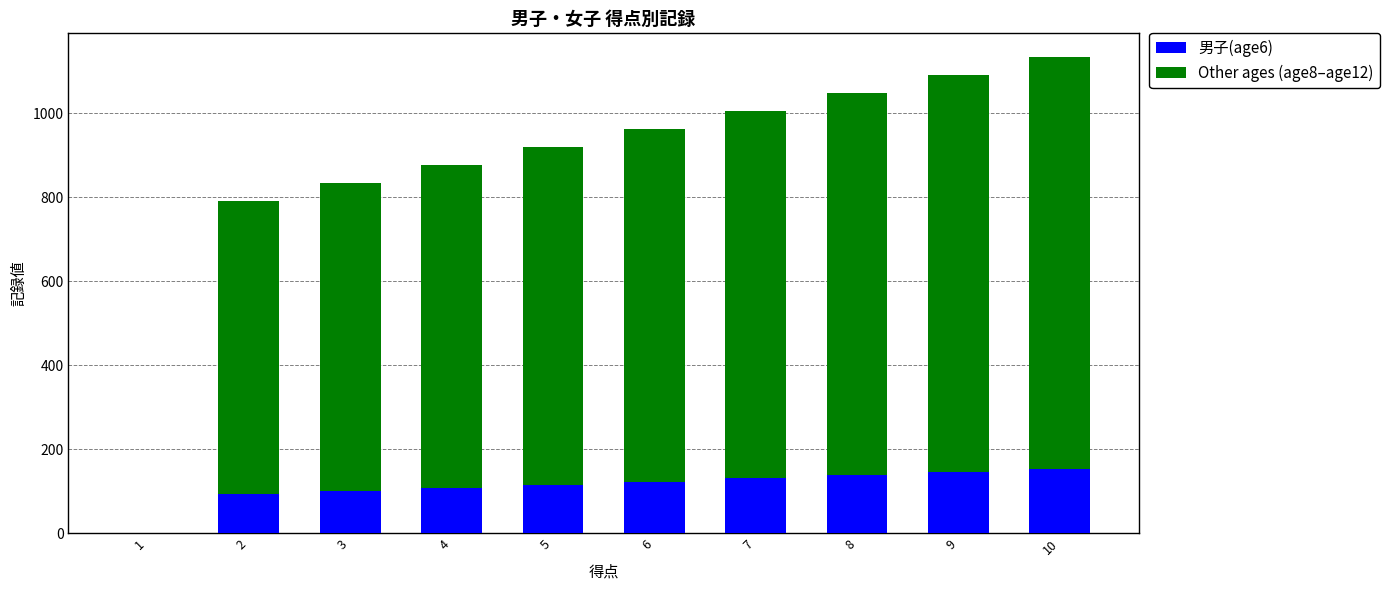

The value of 男子(age6) at 10 is 153. True or false?

True